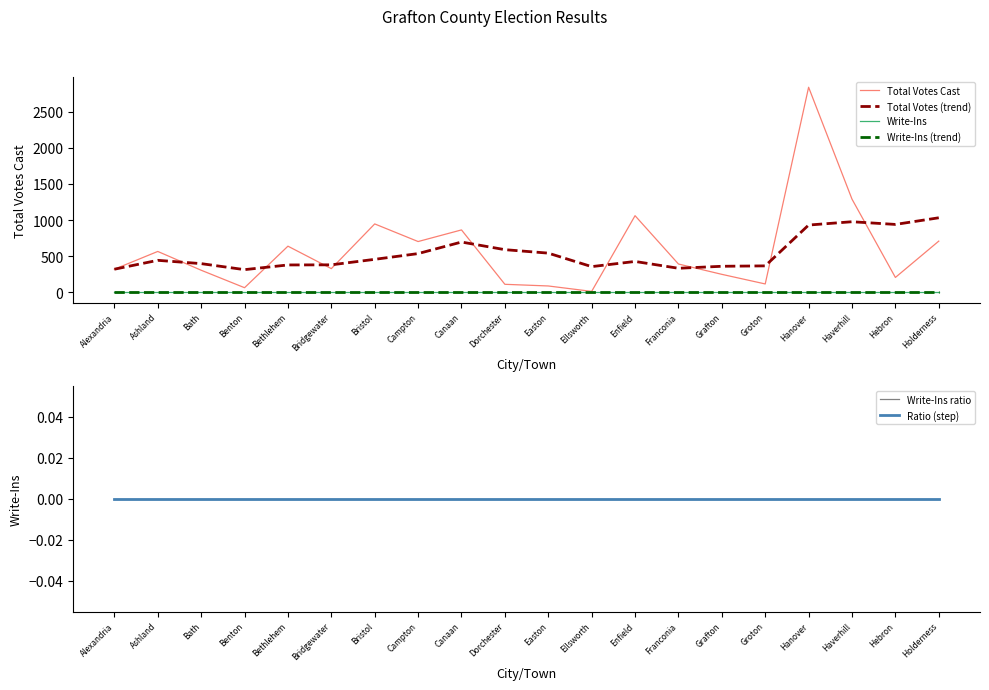

True or false: Total Votes (trend) has more than 2 interior local peaks.

True